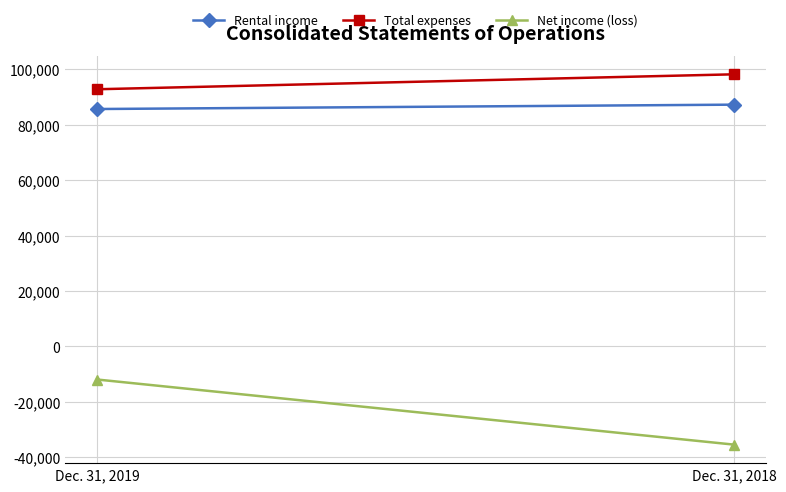

What is the minimum value shown in the chart?

-35441